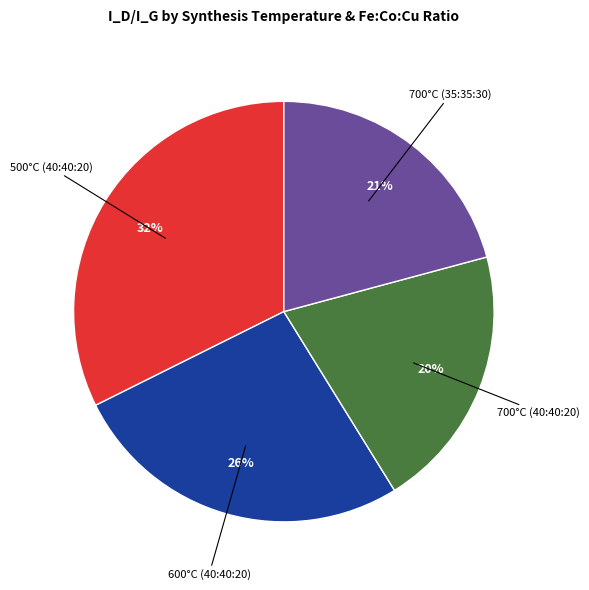

Does any single category account for the majority?

No